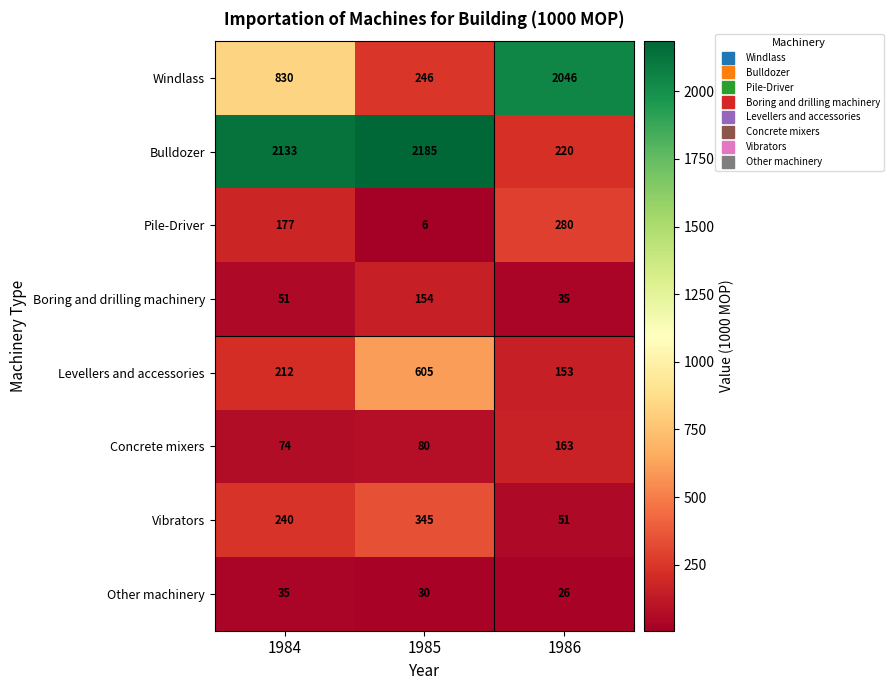

Which series has the widest spread of values?

Bulldozer